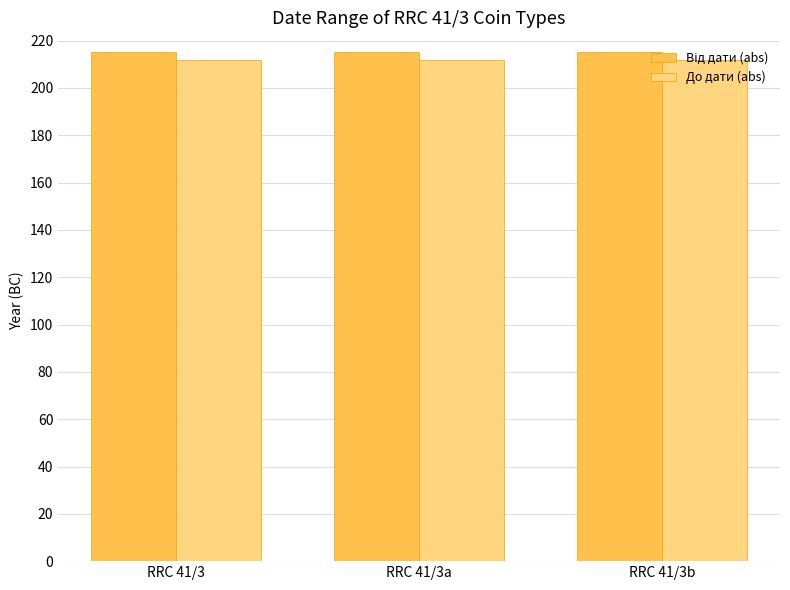

What is the minimum value shown in the chart?

212